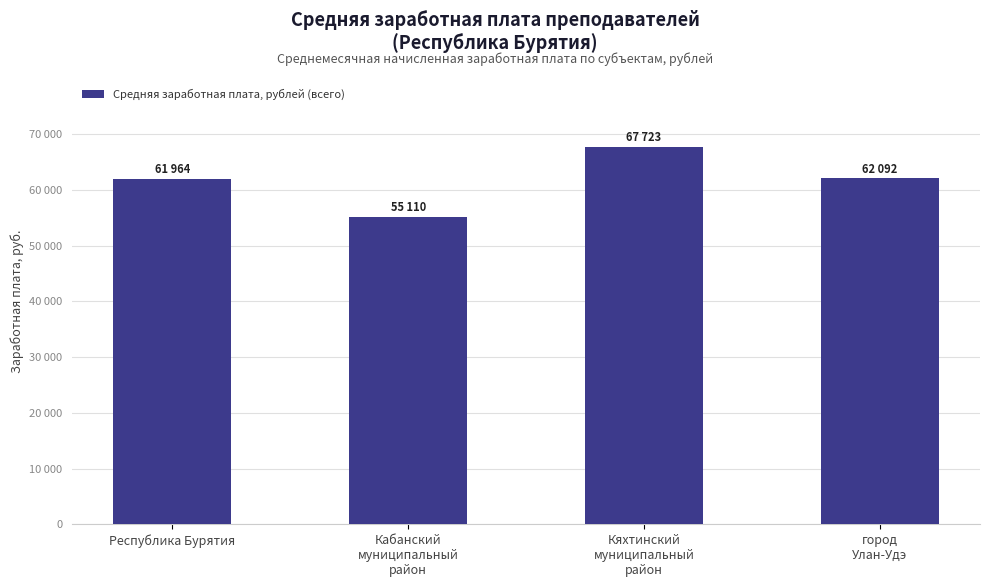

What is the sum of the values at город
Улан-Удэ and Кяхтинский
муниципальный
район?

129815.6